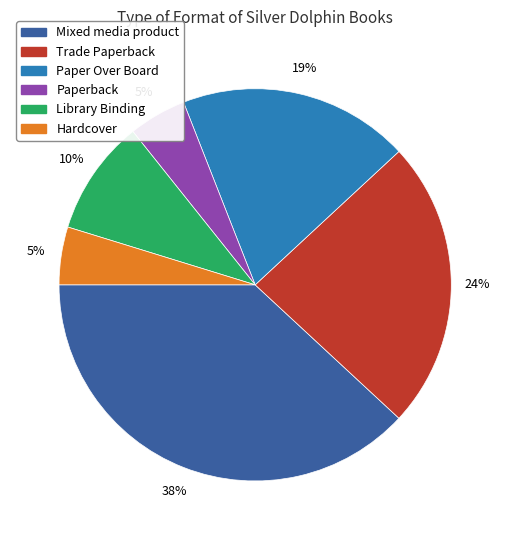

Is there any slice that represents more than half of the pie?

No